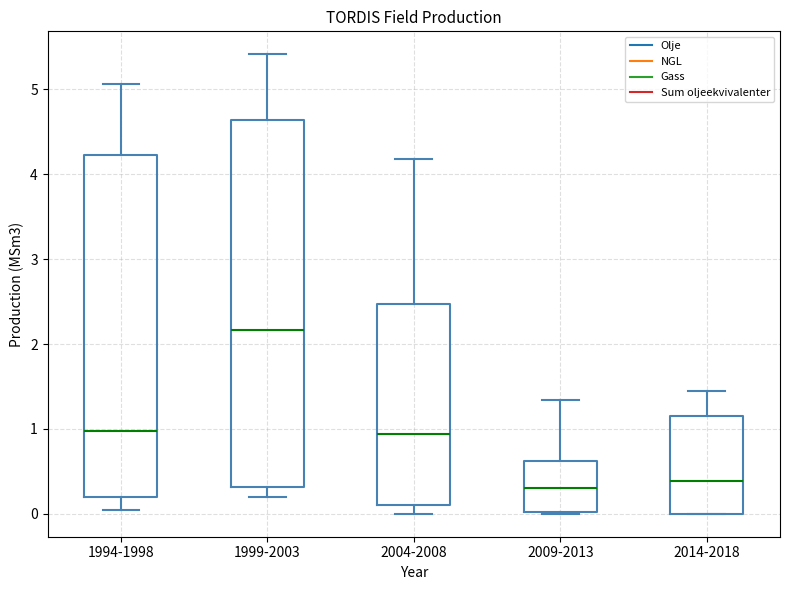

Where does the lower whisker of the box for 2004-2008 end on the y-axis? The values are not printed on the chart, so give them approximately, as read against the axis.

0.0